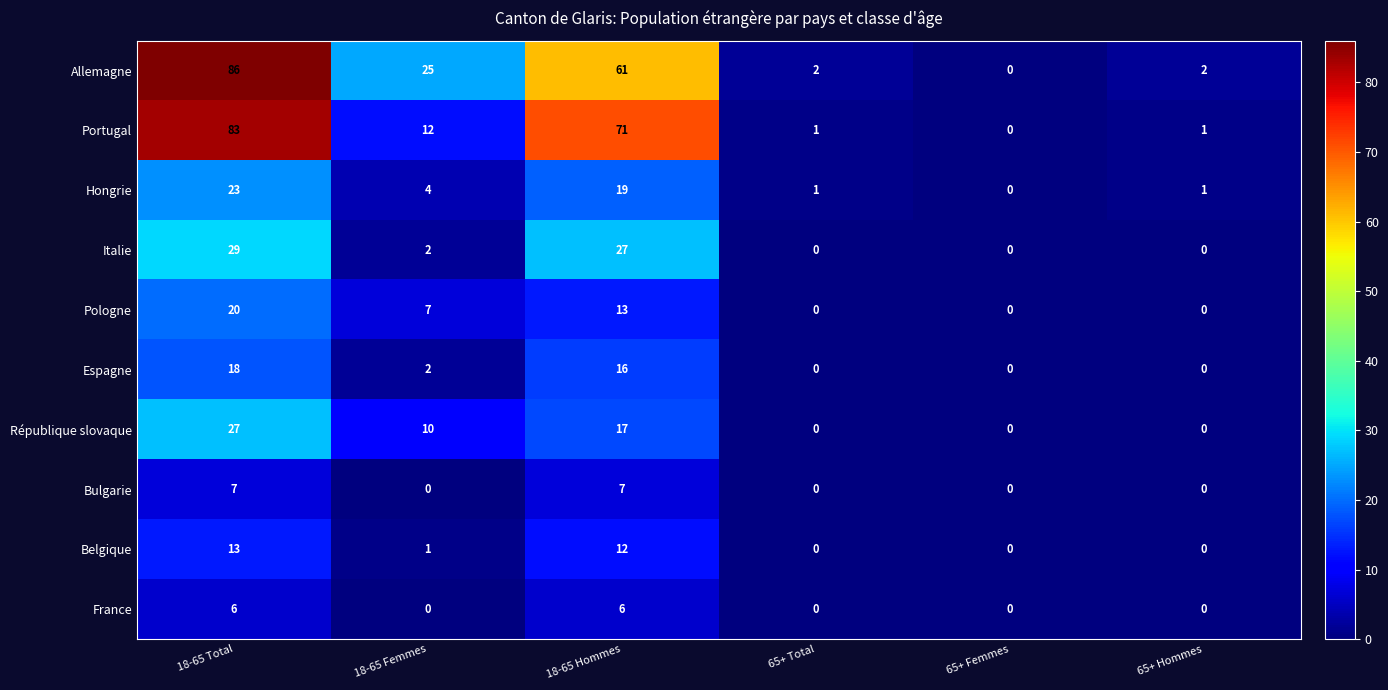

Rank the series at 18-65 Total from lowest to highest value.

France, Bulgarie, Belgique, Espagne, Pologne, Hongrie, République slovaque, Italie, Portugal, Allemagne